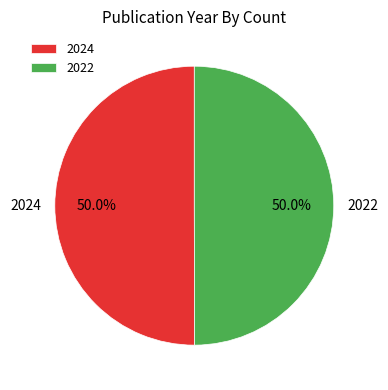

What is the ratio of the value at 2022 to the value at 2024?

1.0